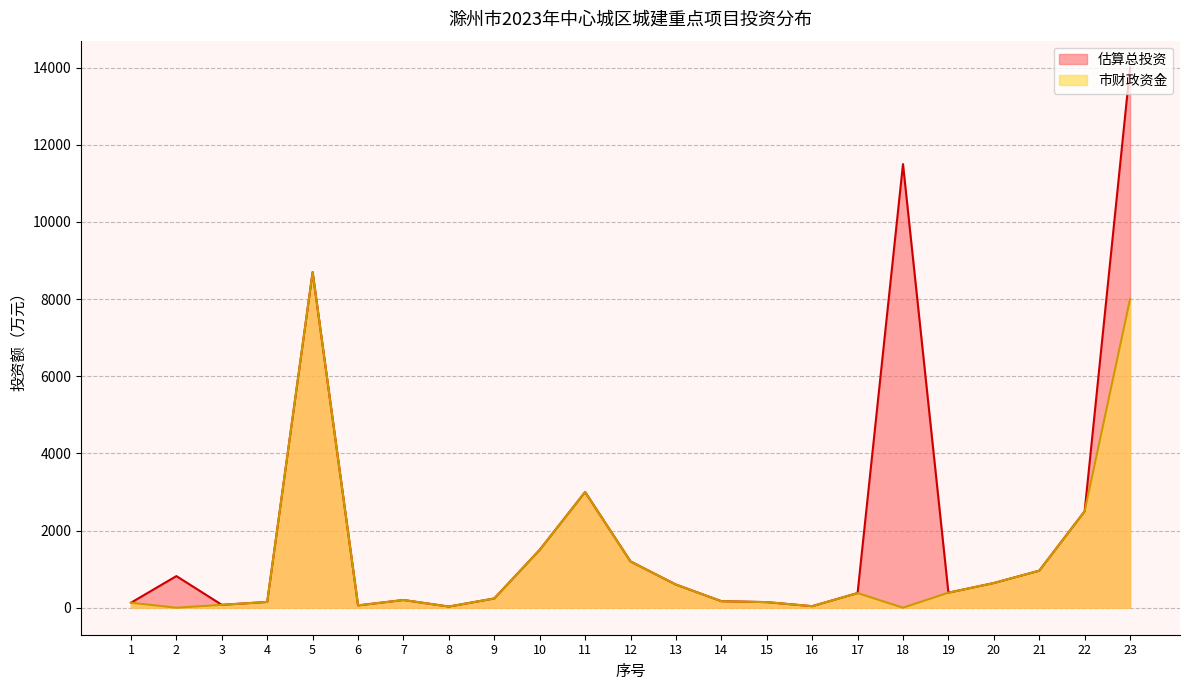

How many data points in 估算总投资 are less than 390?

11